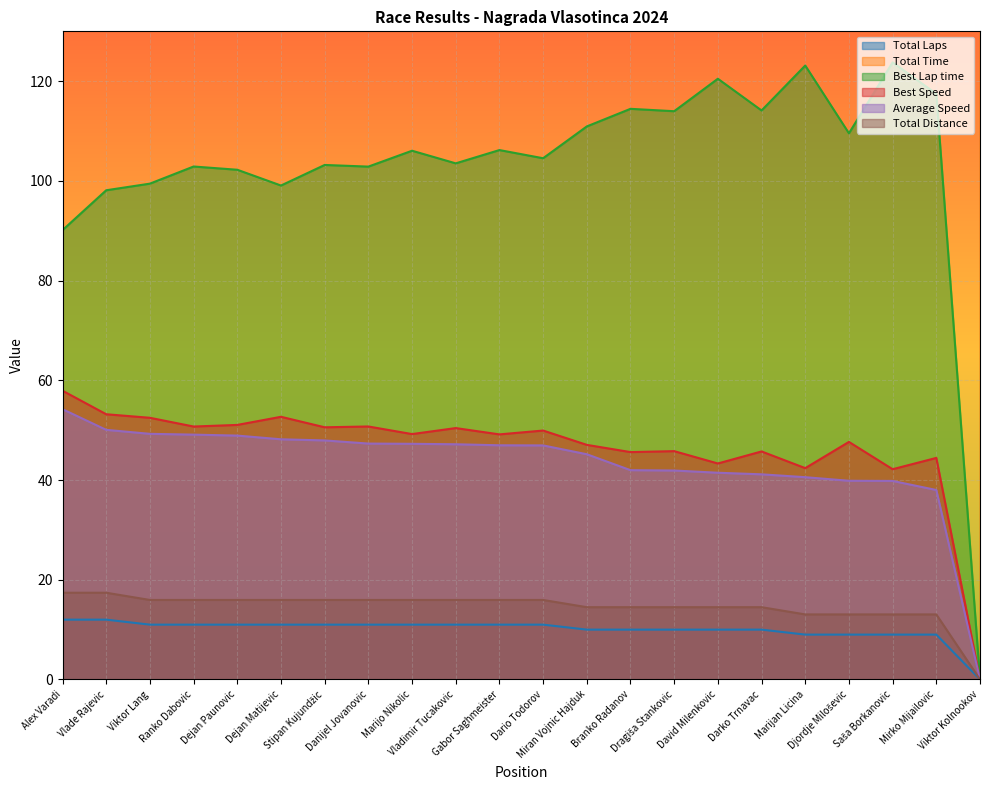

True or false: Best Lap time has a value of 78.4 at Darko Trnavac.

False